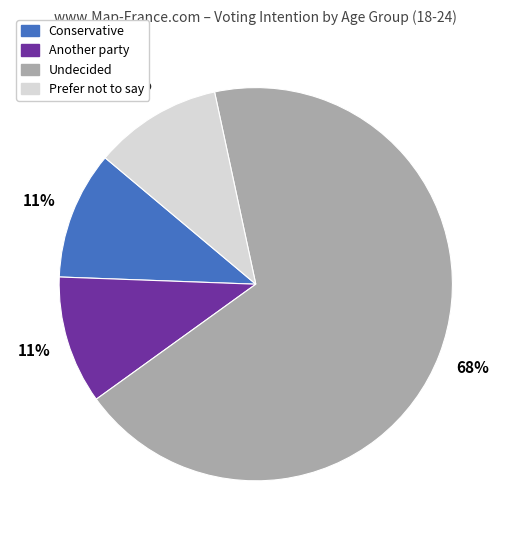

To the nearest percent, what is the average slice percentage?

25%